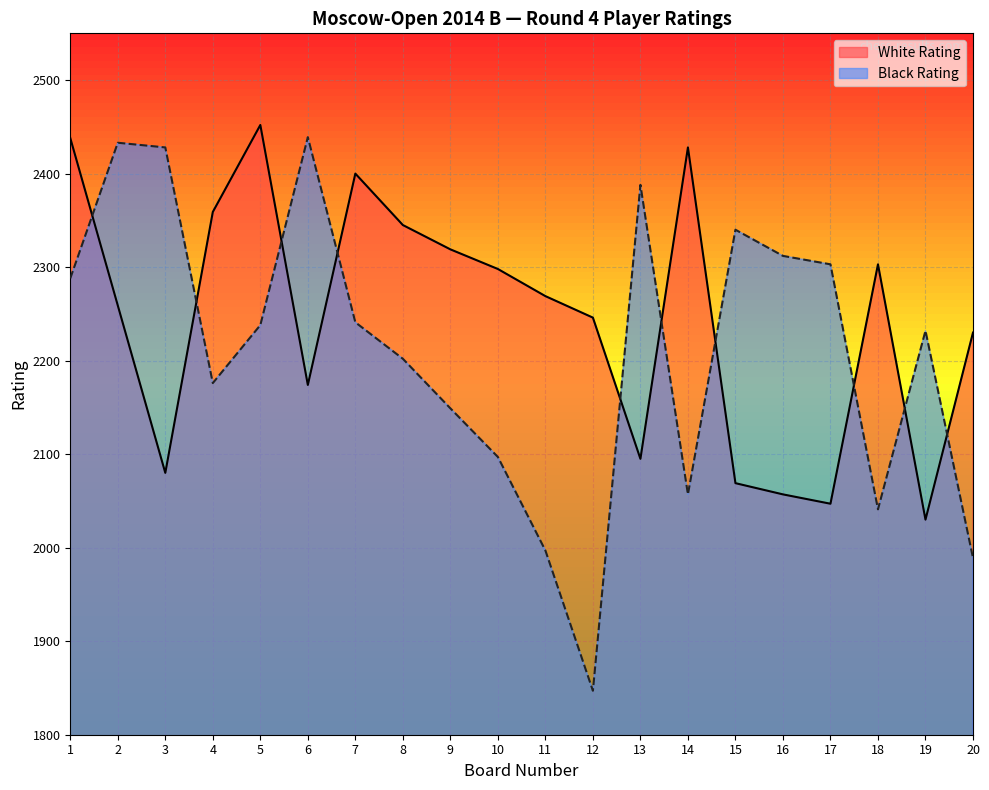

Which category has the lowest value in the White Rating series?

19